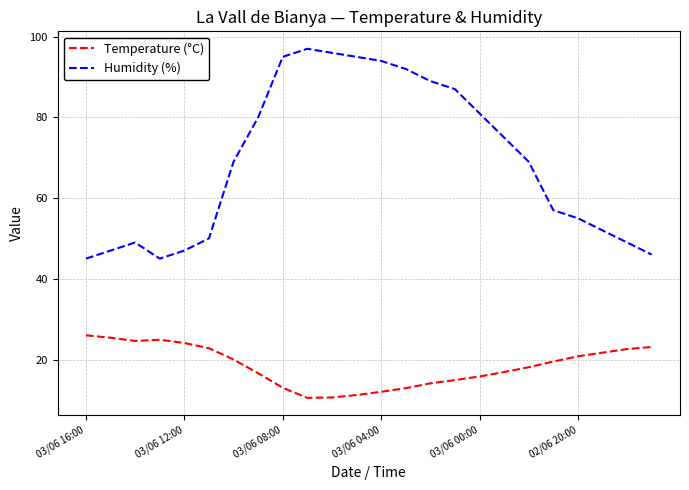

In Temperature (°C), how many points are higher than both neighbors (excluding endpoints)?

1